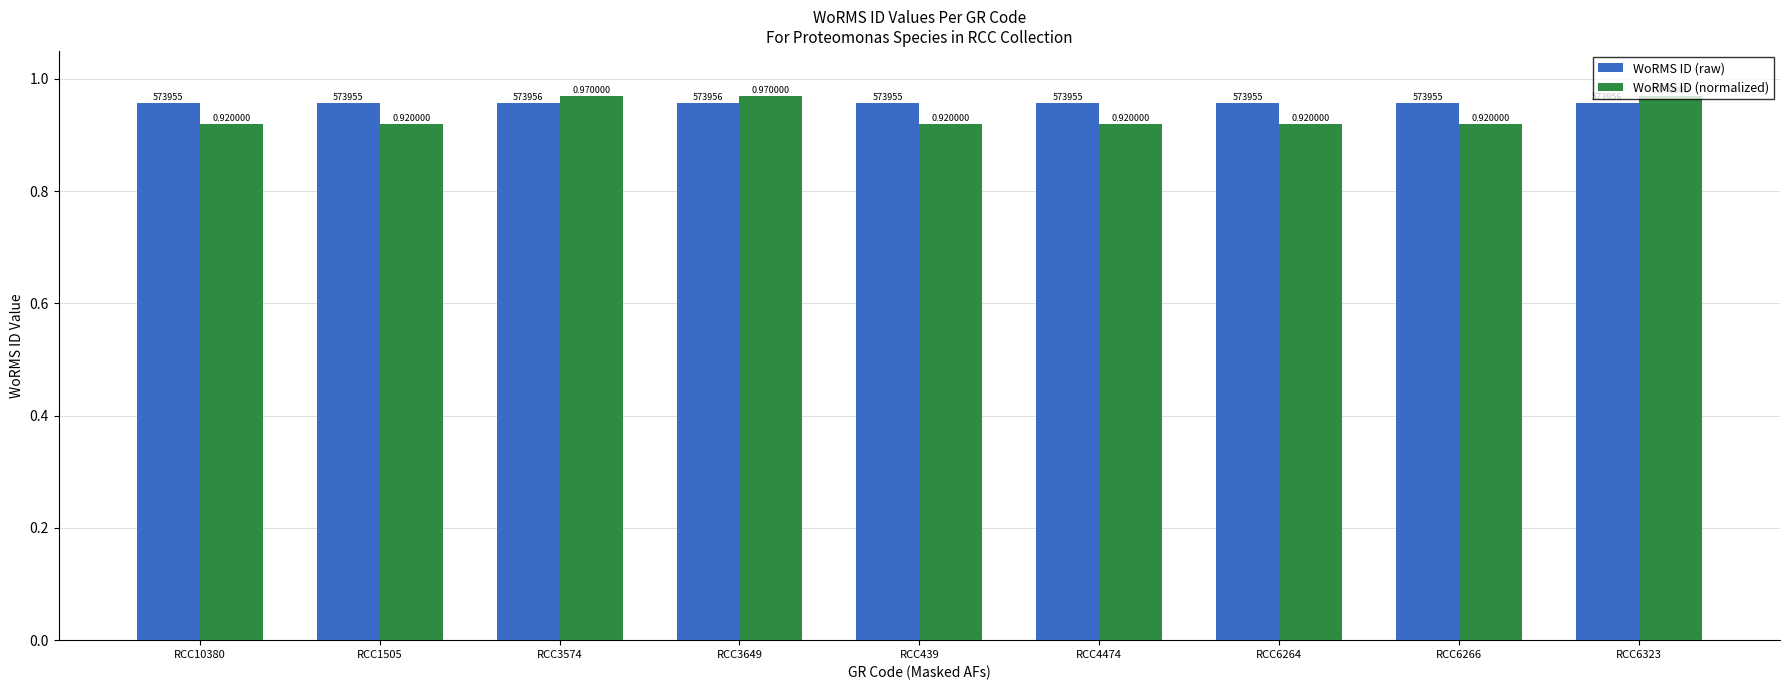

Between RCC3649 and RCC4474, which series saw the biggest shift?

WoRMS ID (normalized)